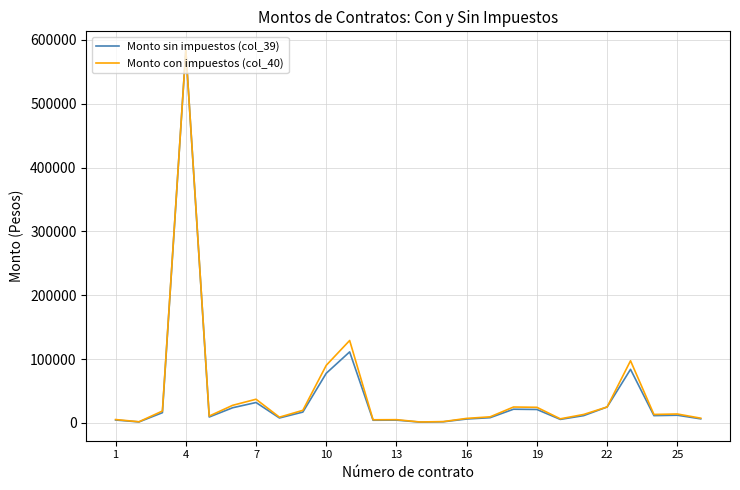

What is the greatest value displayed?

584325.0